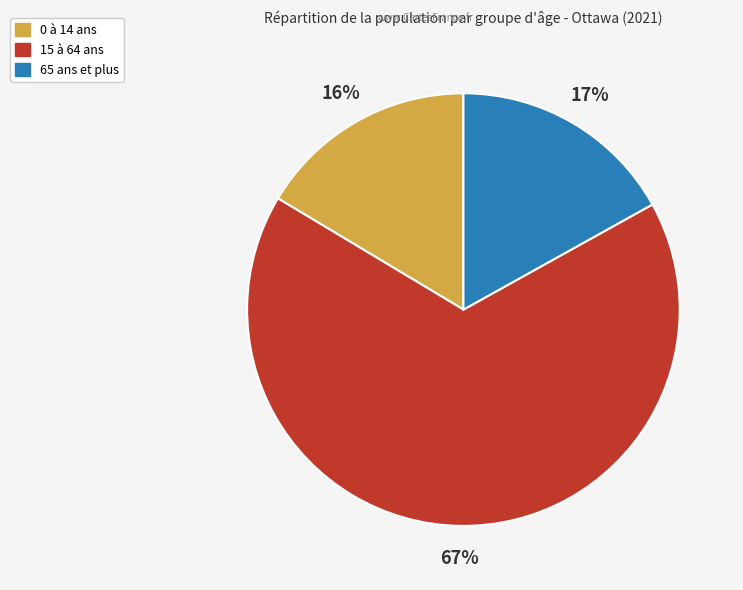

To the nearest percent, what is the average slice percentage?

33%